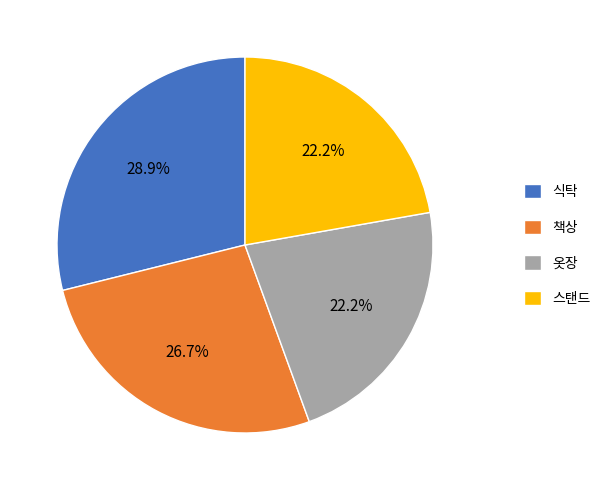

Combined, do 스탠드 and 책상 account for over 50%?

No